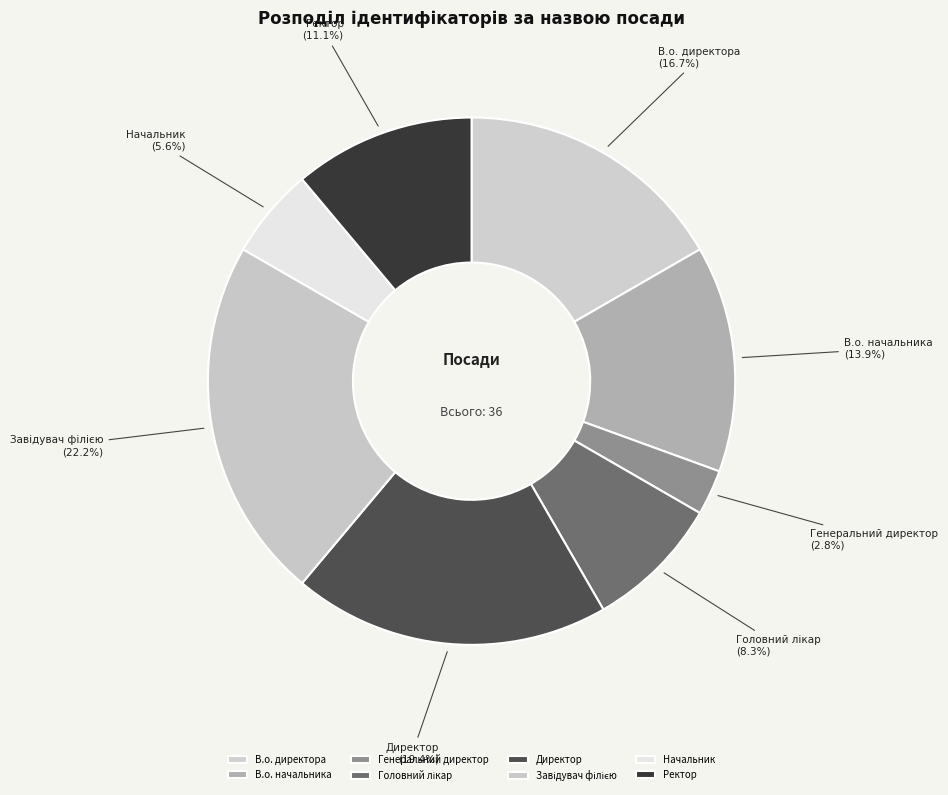

Count the number of slices in the pie.

8